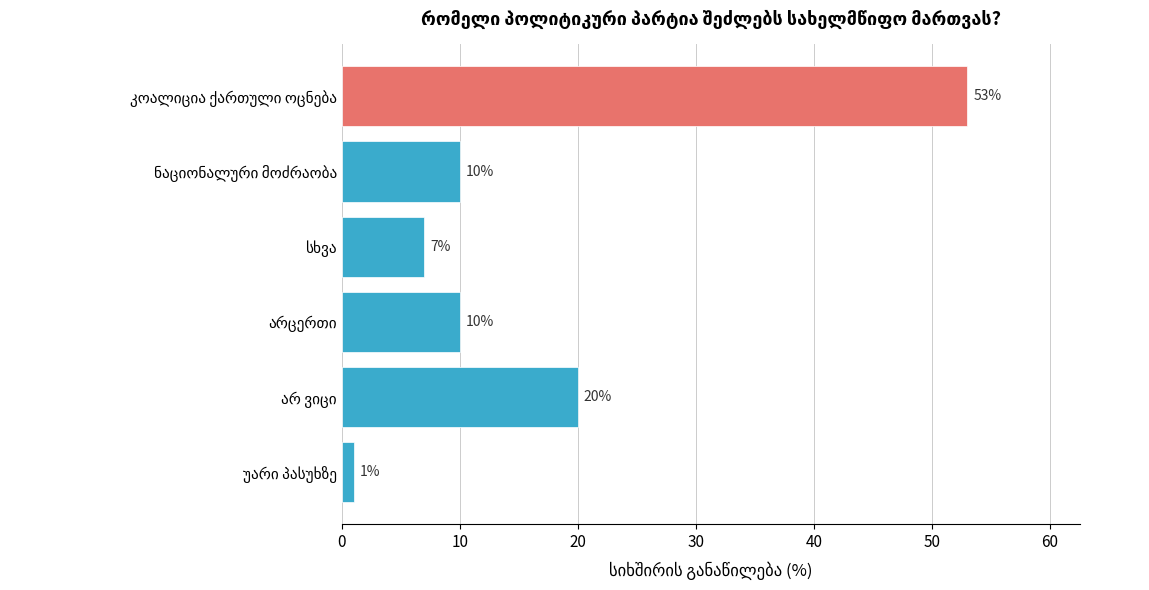

Does the chart contain stacked bars?

No